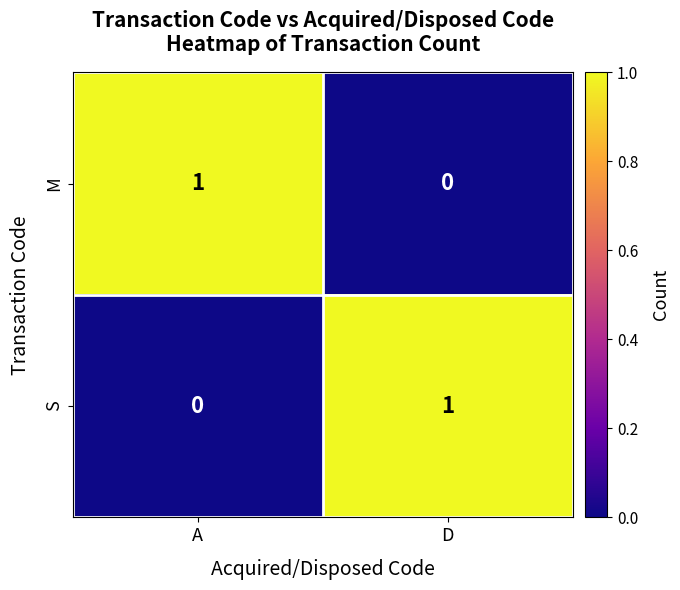

At D, list the series in order from smallest to largest.

M, S